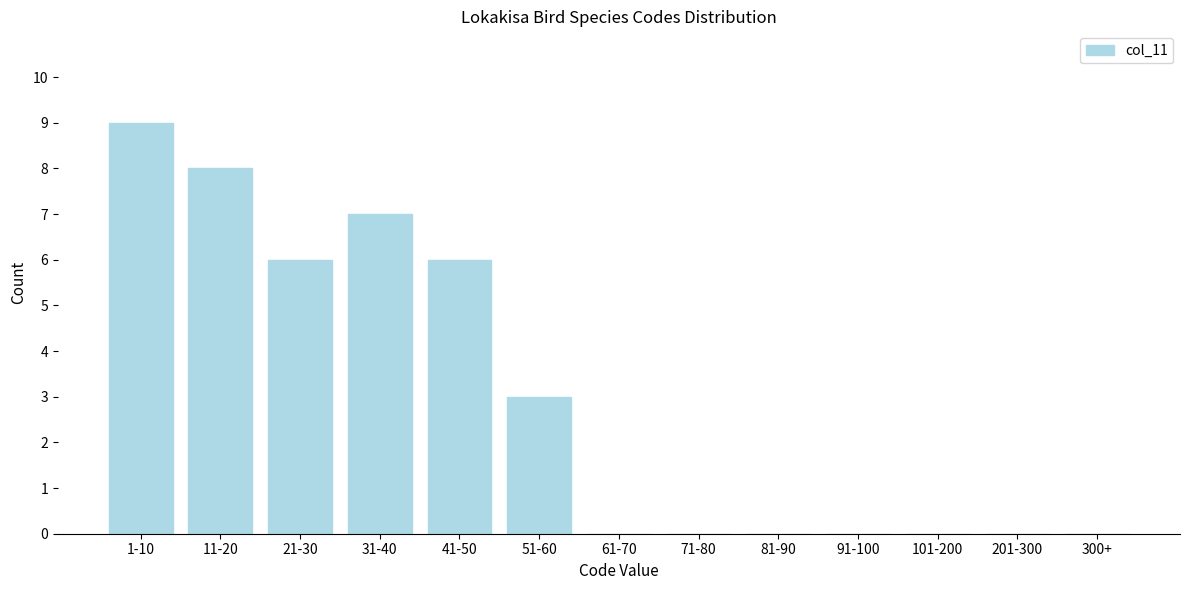

Reading left to right, extract all data points from this chart.

1-10=9	11-20=8	21-30=6	31-40=7	41-50=6	51-60=3	61-70=0	71-80=0	81-90=0	91-100=0	101-200=0	201-300=0	300+=0